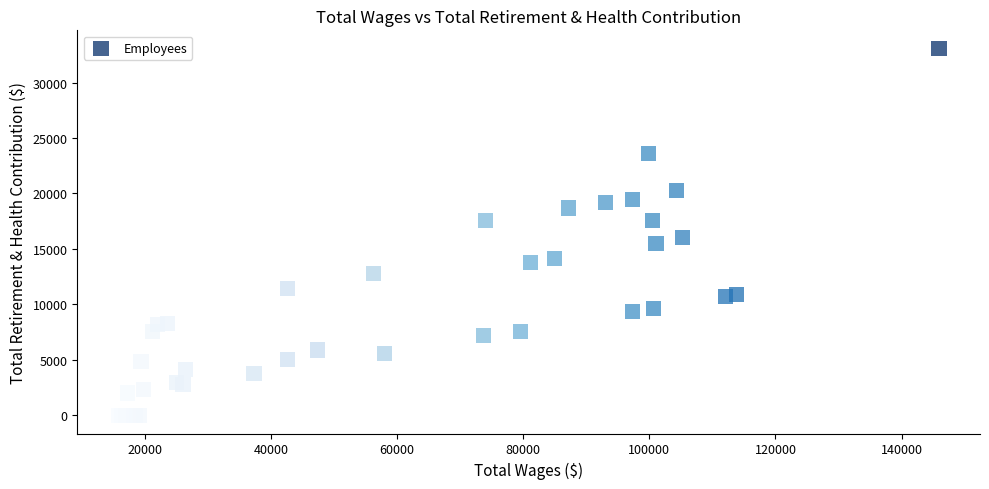

What Y value in the scatter plot is closest to 16532?

16041